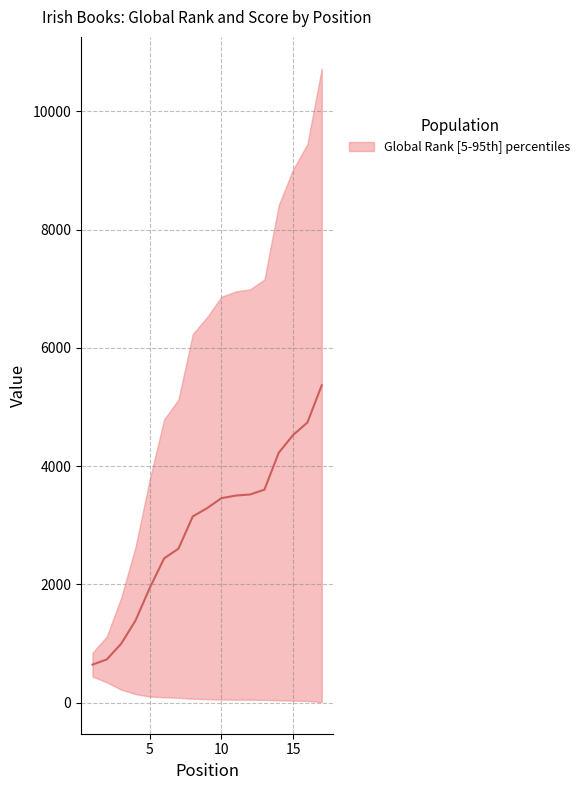

Which label corresponds to the smallest value in the chart?

1